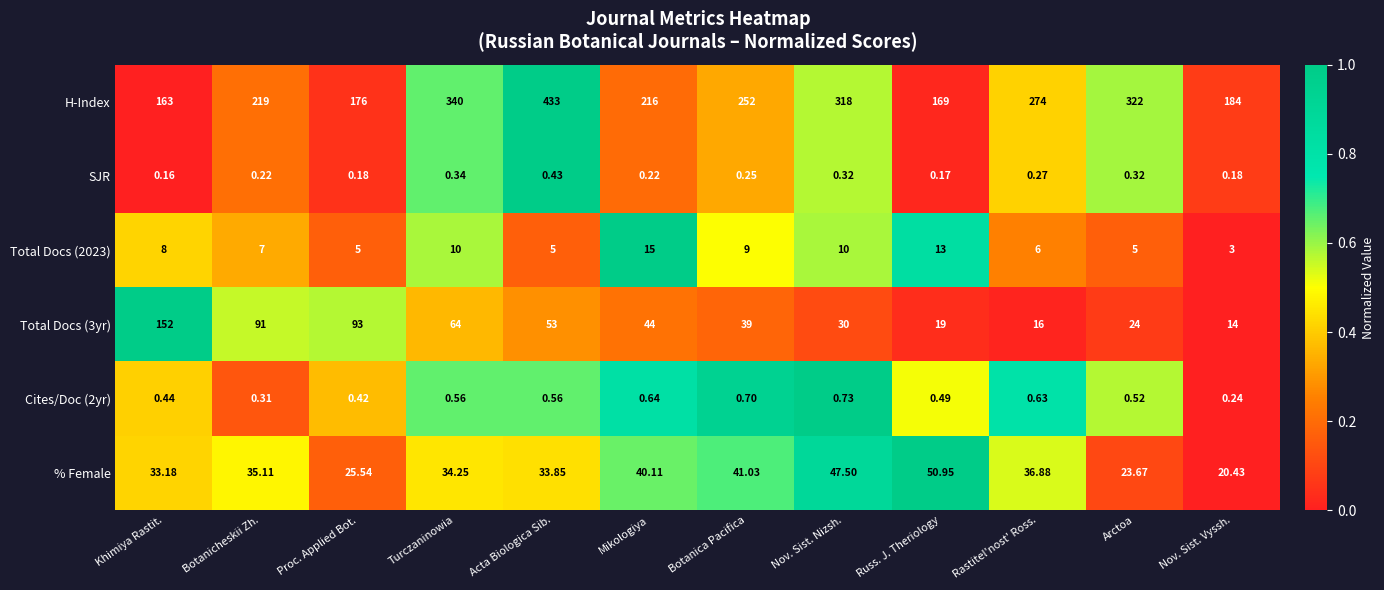

At which category is the sum across all series the highest?

Acta Biologica Sib.